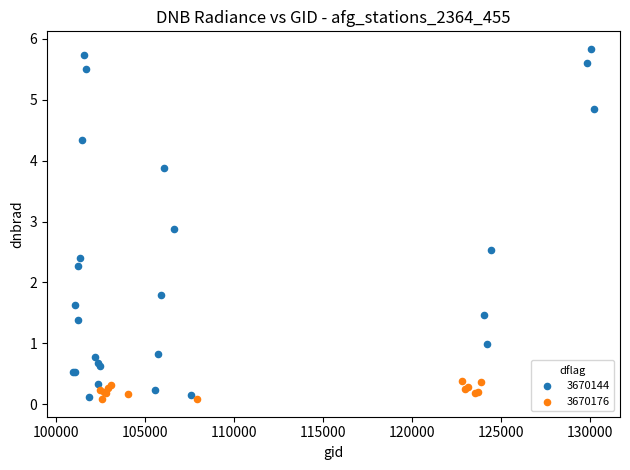

Which series has the largest Y range (max minus min)?

3670144